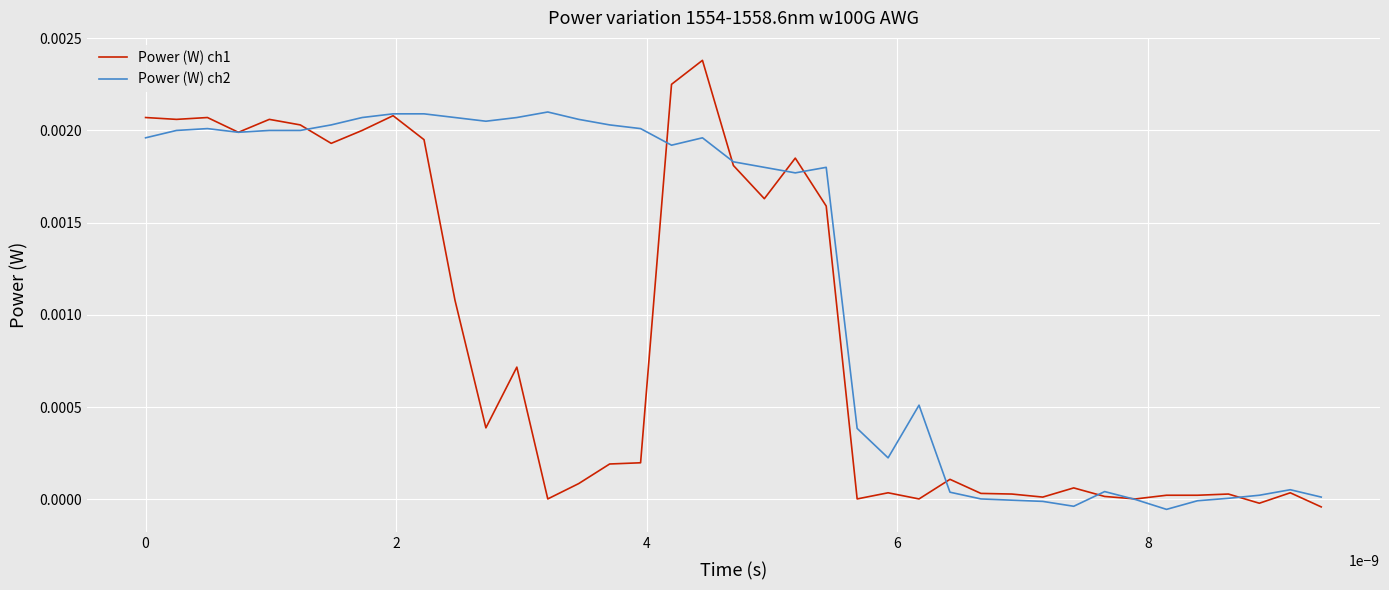

List the series in order of their peak value, lowest first.

Power (W) ch2, Power (W) ch1